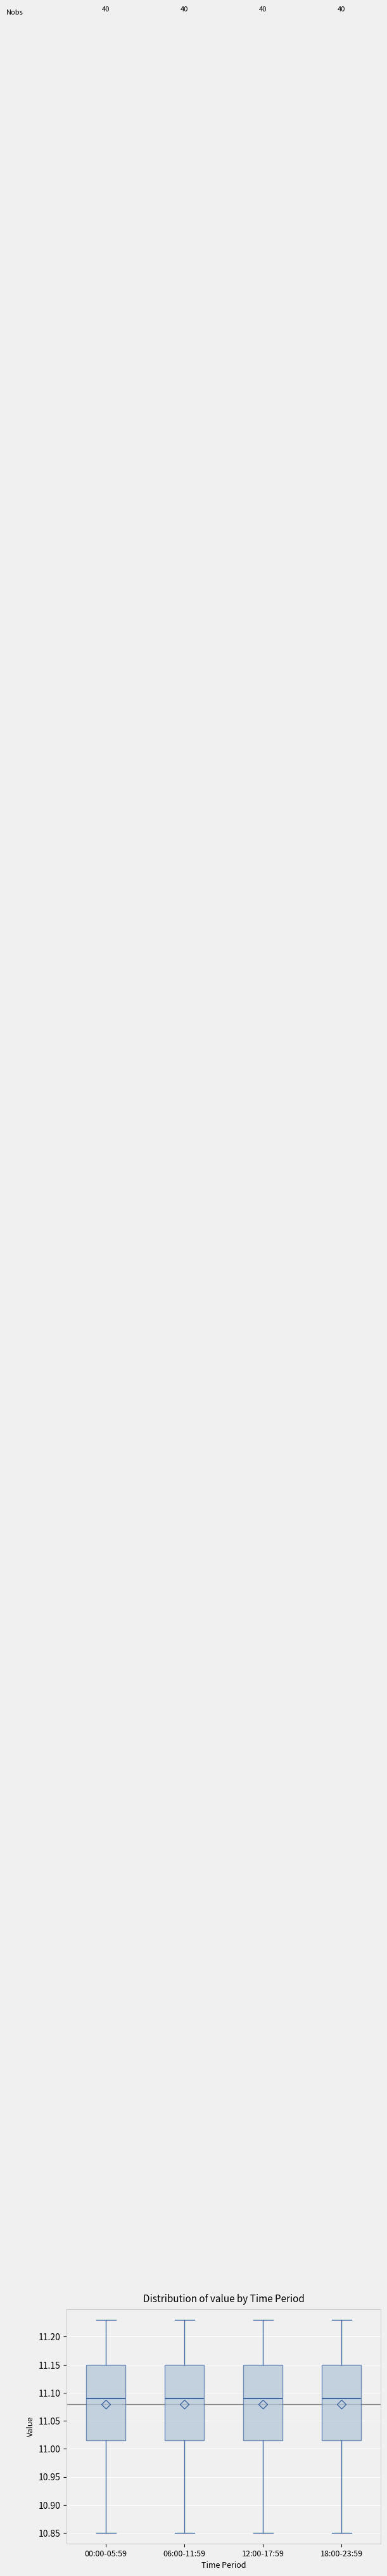

Reading left to right, read every box against the y-axis: the position of its median line, the range the box covers, and the ends of its whiskers. The values are not printed on the chart, so give them approximately, as read against the axis.

00:00-05:59: median 11.090, box 11.015 to 11.150, whiskers 10.850 to 11.230
06:00-11:59: median 11.090, box 11.015 to 11.150, whiskers 10.850 to 11.230
12:00-17:59: median 11.090, box 11.015 to 11.150, whiskers 10.850 to 11.230
18:00-23:59: median 11.090, box 11.015 to 11.150, whiskers 10.850 to 11.230